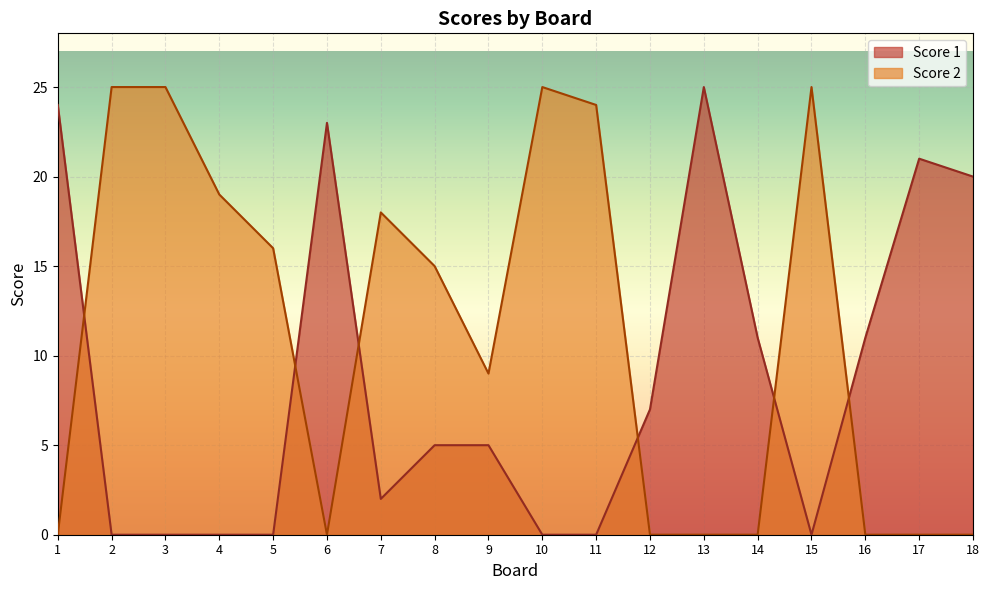

True or false: Score 1 has a value of -10 at 11.

False